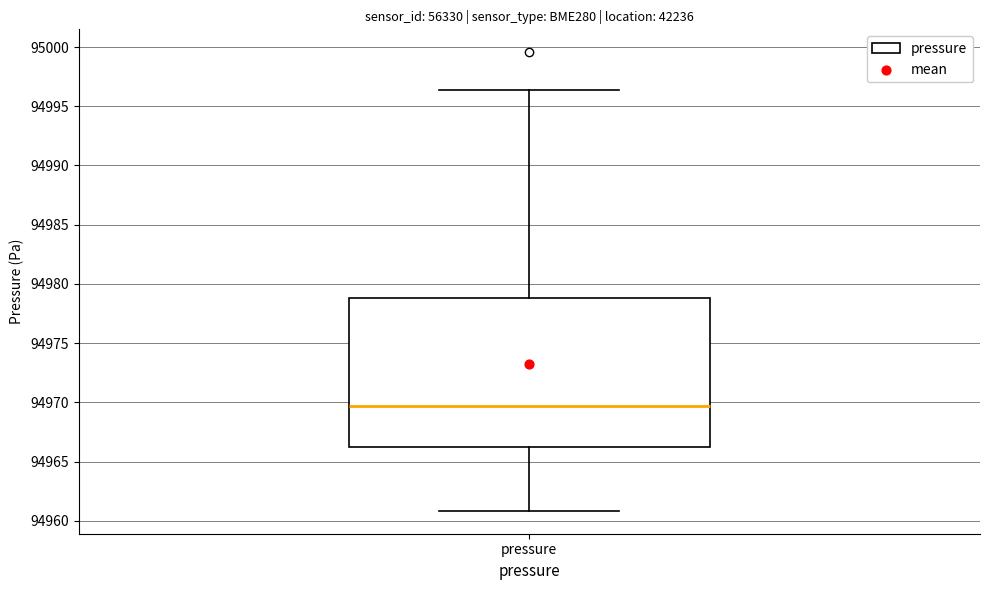

Read this box plot against the y-axis: the position of the median line, the range covered by the box, and the ends of both whiskers. The values are not printed on the chart, so give them approximately, as read against the axis.

median 94969.5, box 94966.0 to 94979.0, whiskers 94961.0 to 94996.5